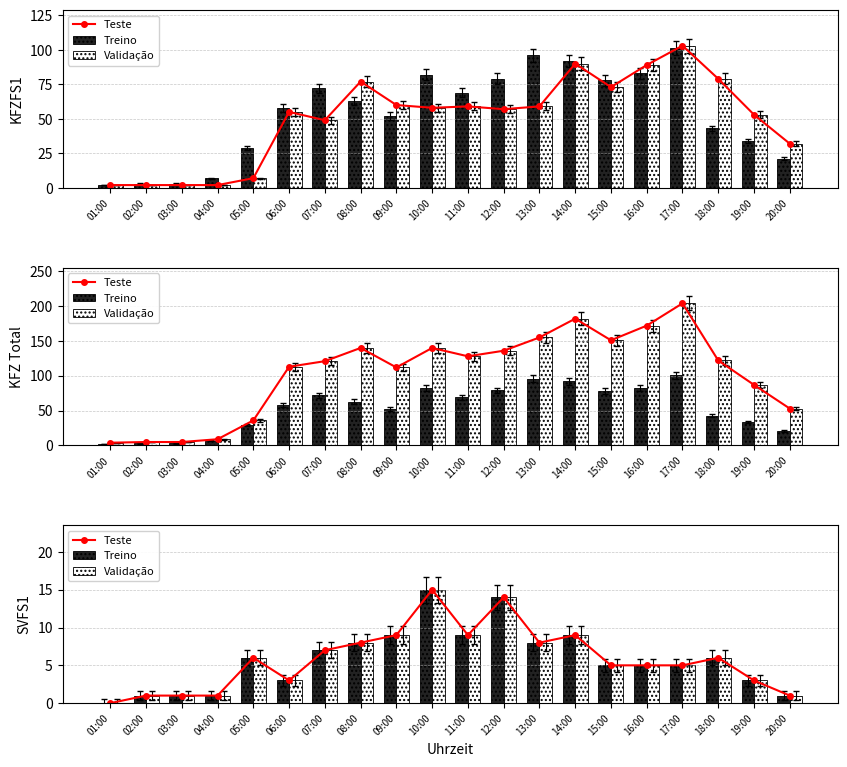

At 10:00, list the series in order from largest to smallest.

Teste, Treino, Validação